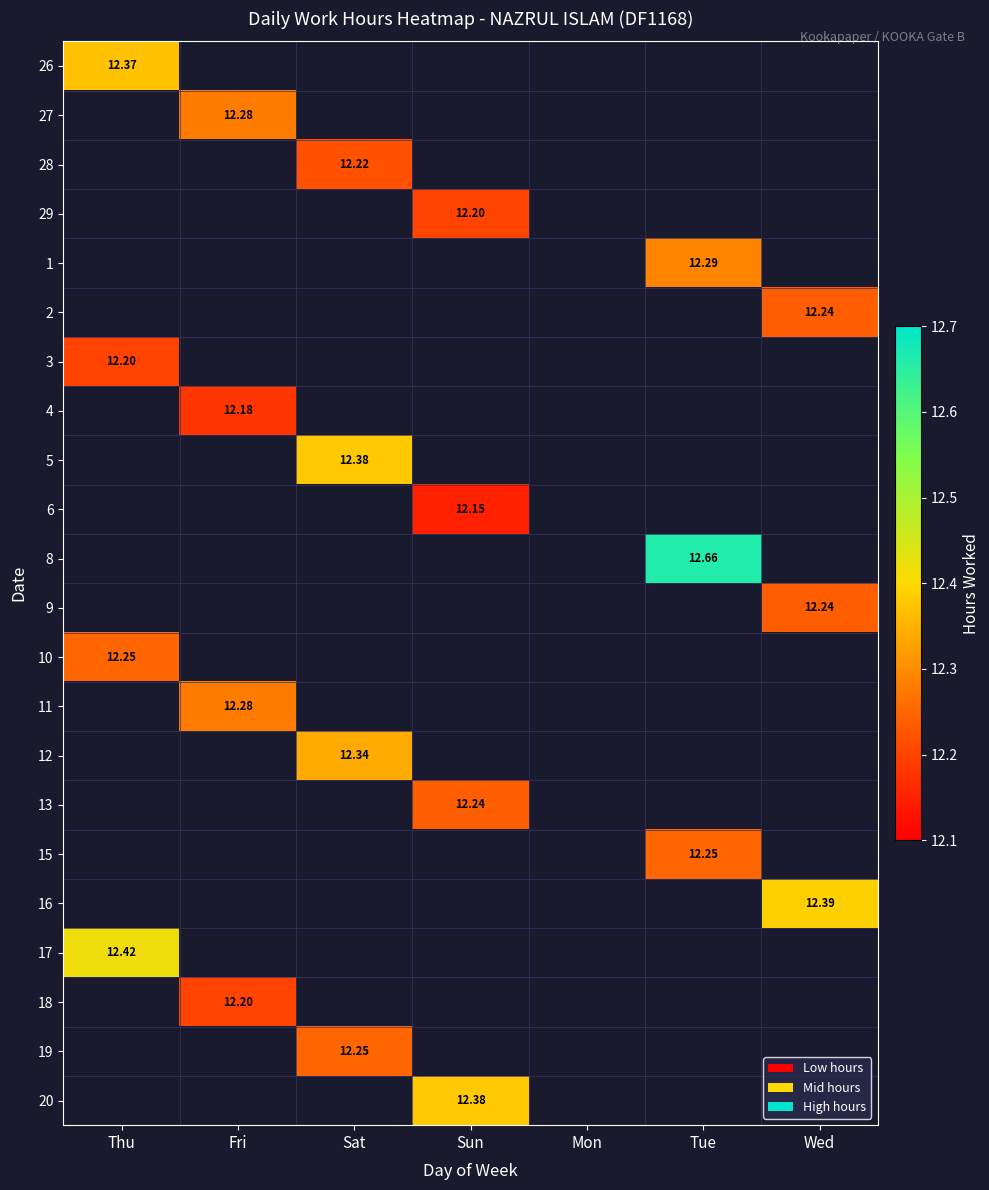

What is the smallest value displayed?

12.2